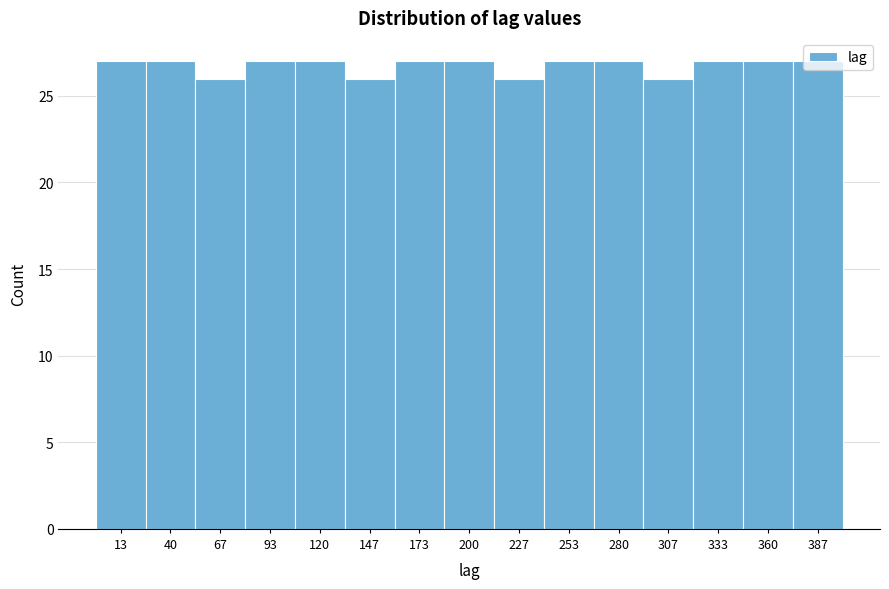

Reading left to right, list every bar in this chart as the range it spans on the x-axis followed by its height. Neither the bar edges nor the heights are printed on the chart, so give them approximately, as read against the axes.

0 to 25: 27
25 to 55: 27
55 to 80: 26
80 to 105: 27
105 to 135: 27
135 to 160: 26
160 to 185: 27
185 to 215: 27
215 to 240: 26
240 to 265: 27
265 to 295: 27
295 to 320: 26
320 to 345: 27
345 to 375: 27
375 to 400: 27